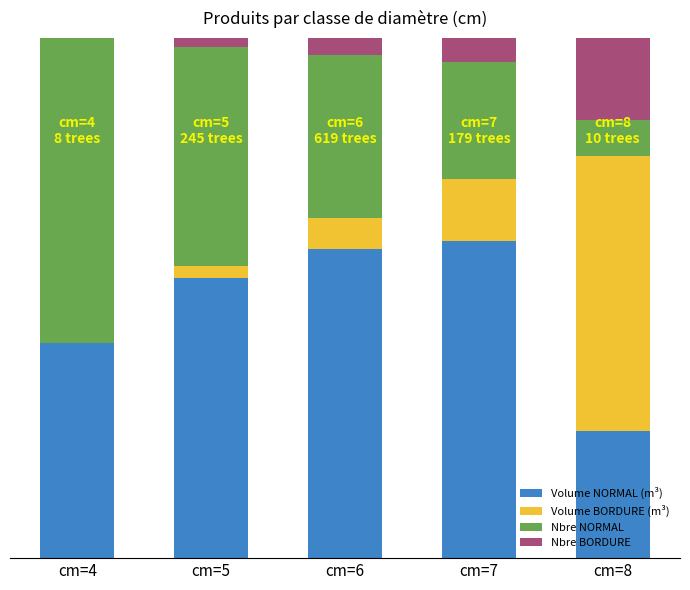

Read the Nbre NORMAL value at cm=6.

31.4